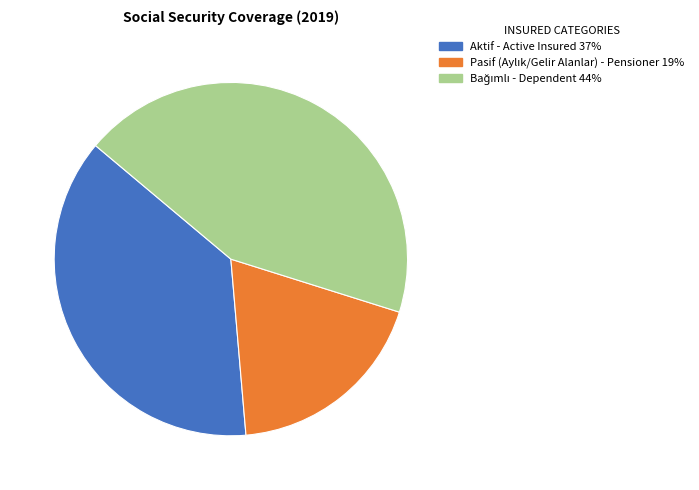

Is there any slice that represents more than half of the pie?

No